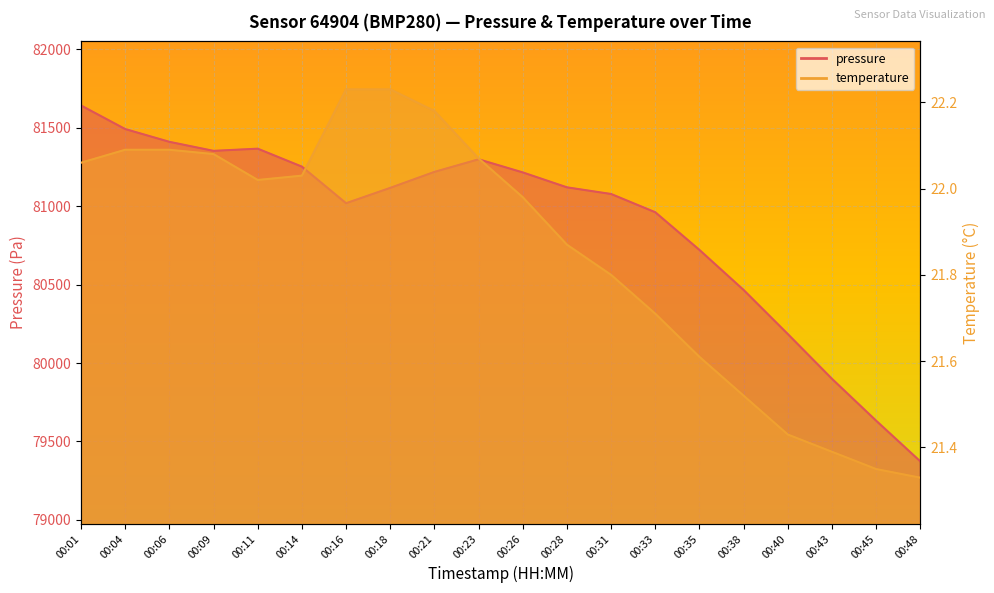

In pressure, how many points are higher than both neighbors (excluding endpoints)?

2